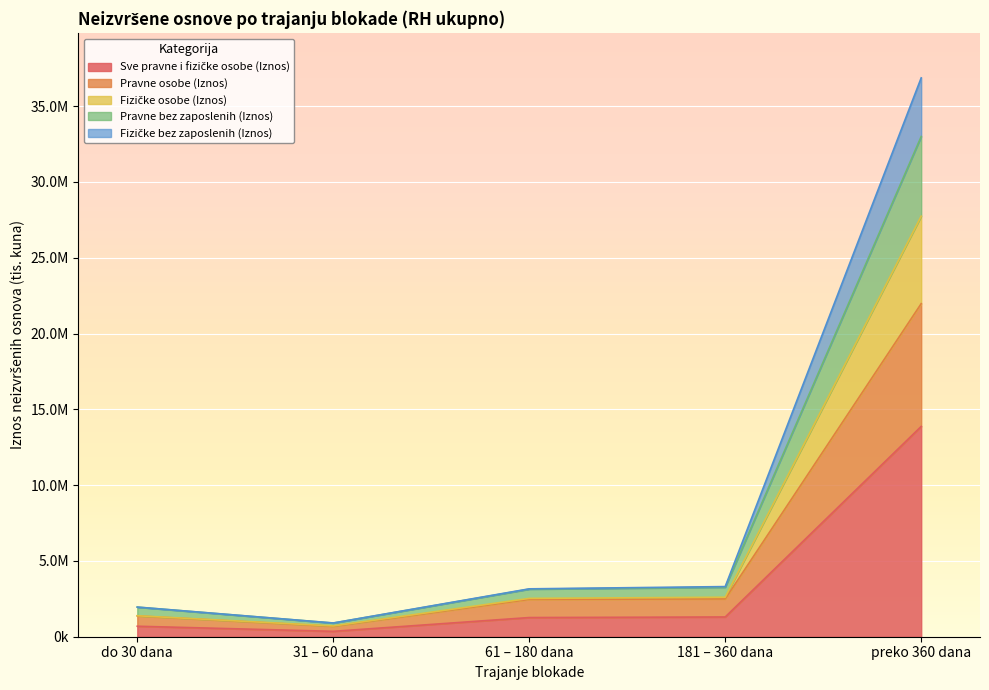

How many categories are shown in the chart?

5